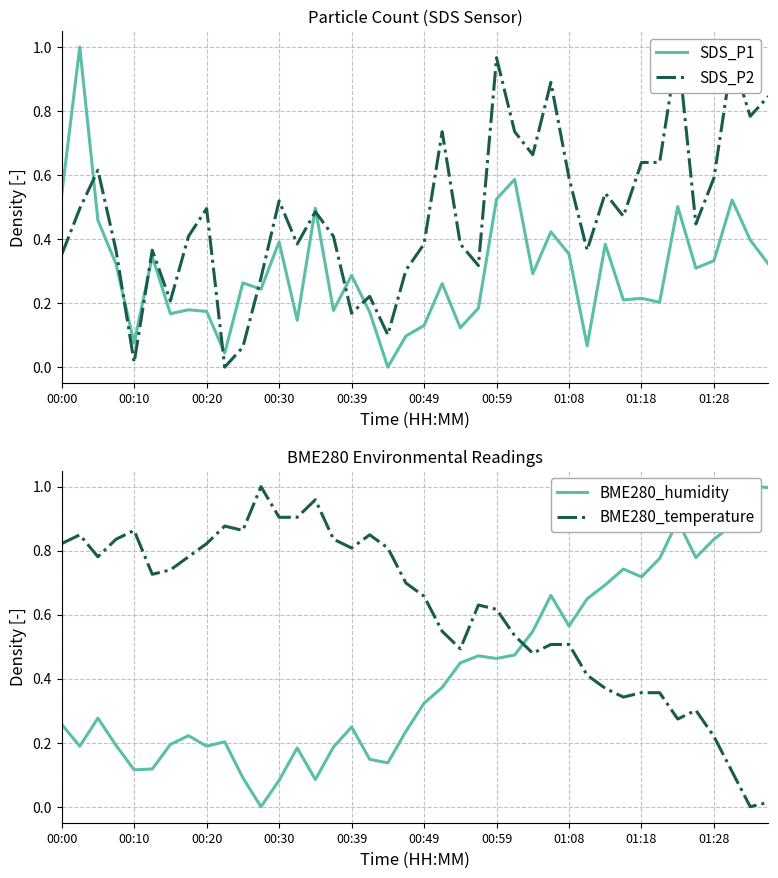

What is the maximum value for SDS_P1?

1.0